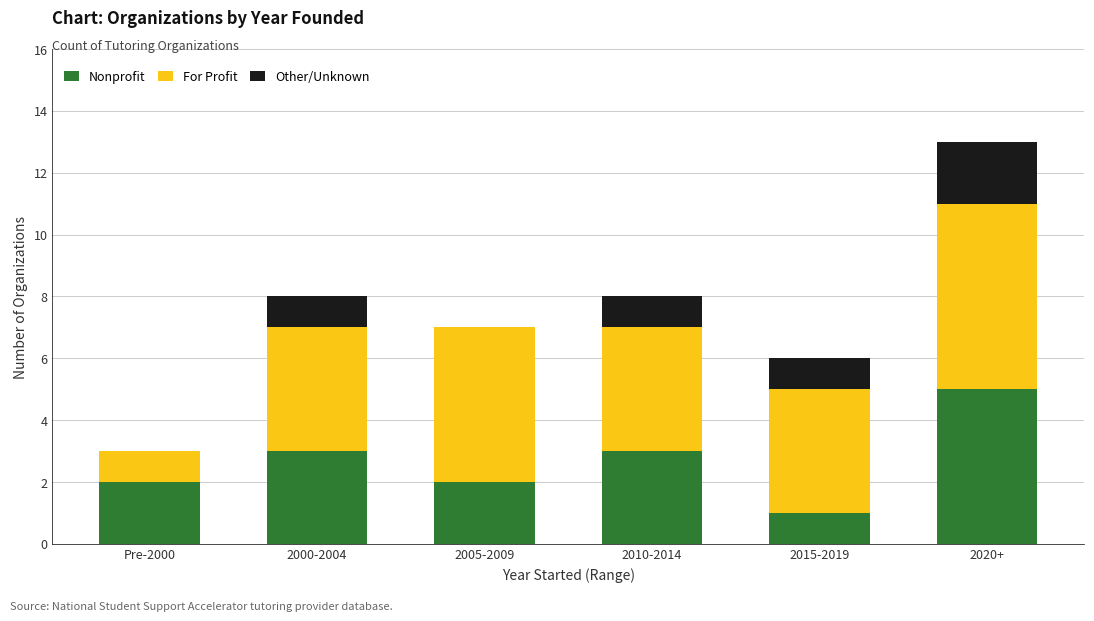

The Nonprofit series shows 2 at 2005-2009. True or false?

True